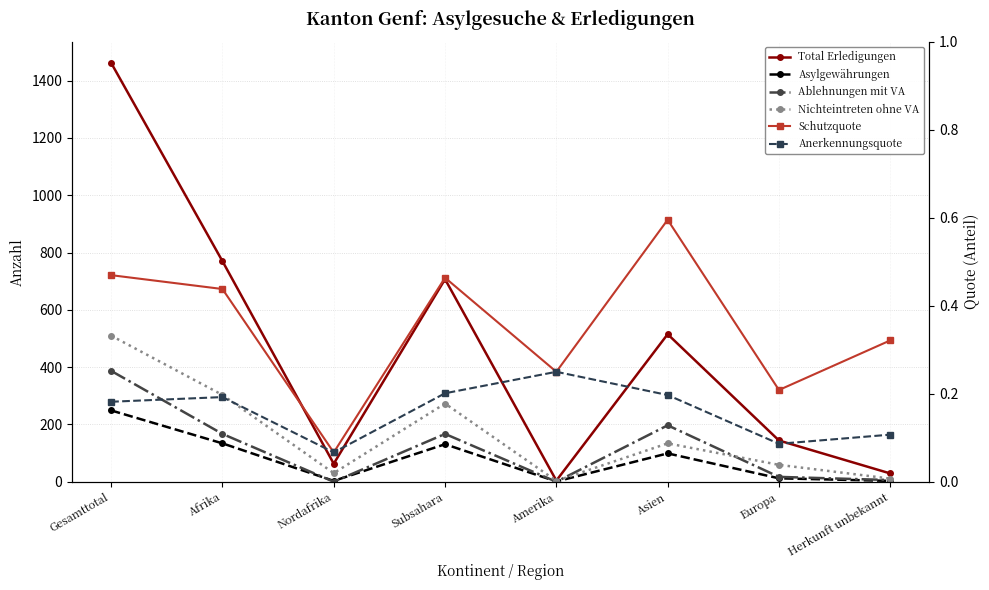

How many interior local valleys does the Anerkennungsquote series have?

2